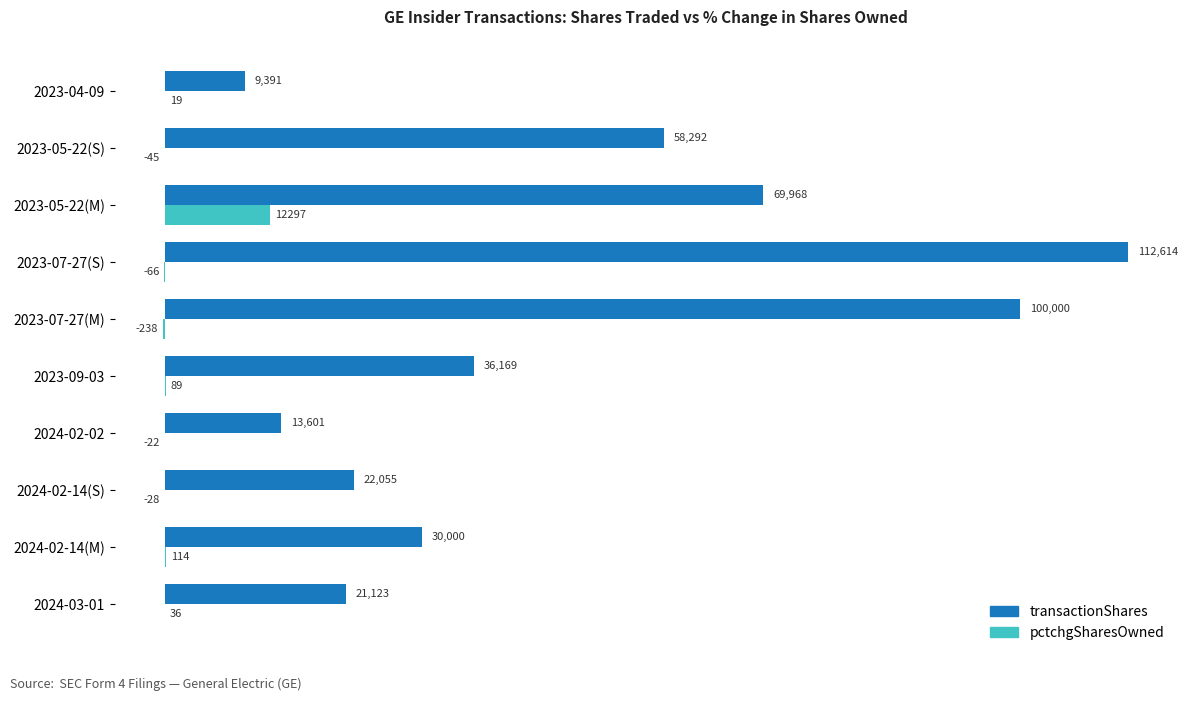

Which series has the largest total across all categories?

transactionShares